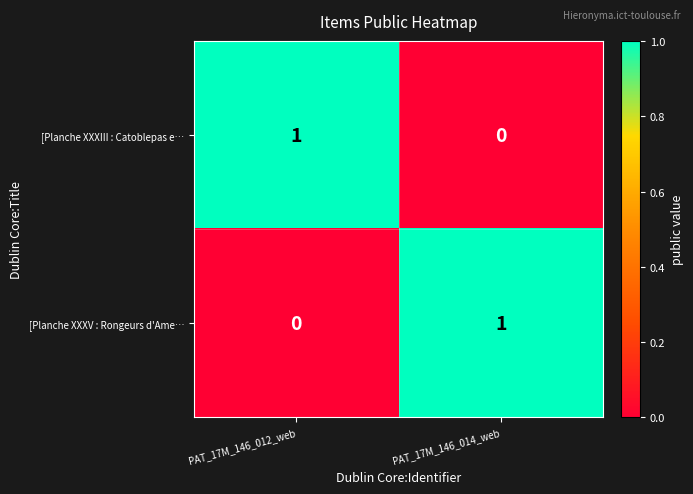

At which label is [Planche XXXIII : Catoblepas e… closest to 0?

PAT_17M_146_014_web